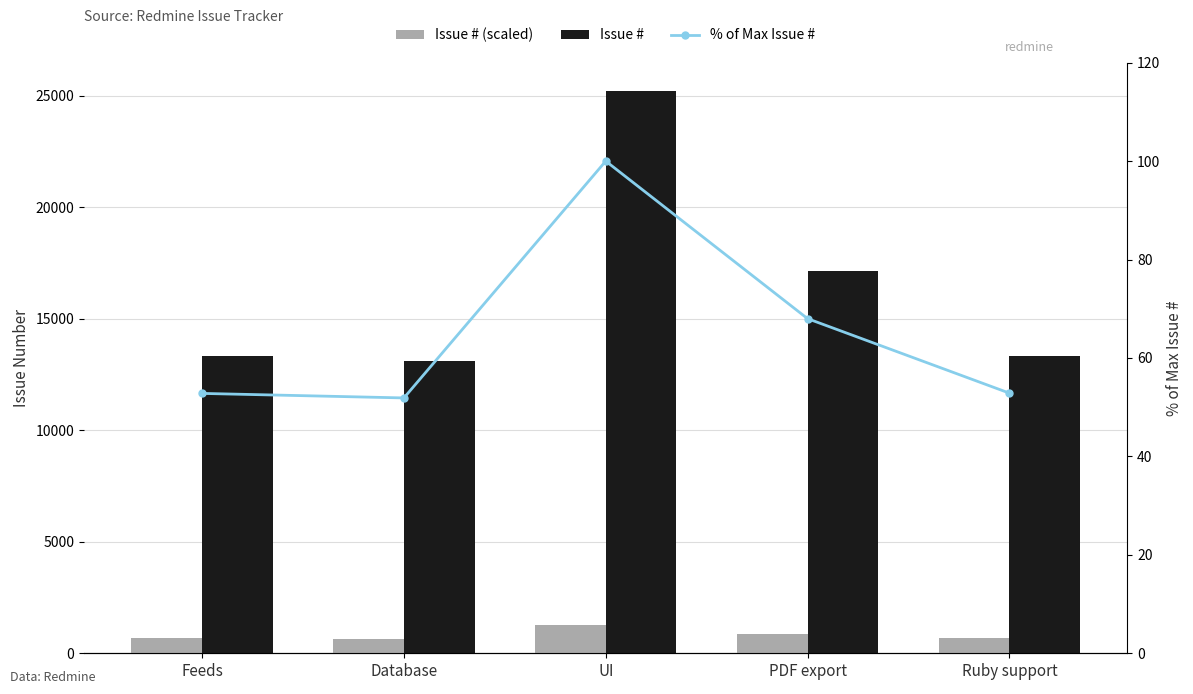

How many groups of bars are there?

5